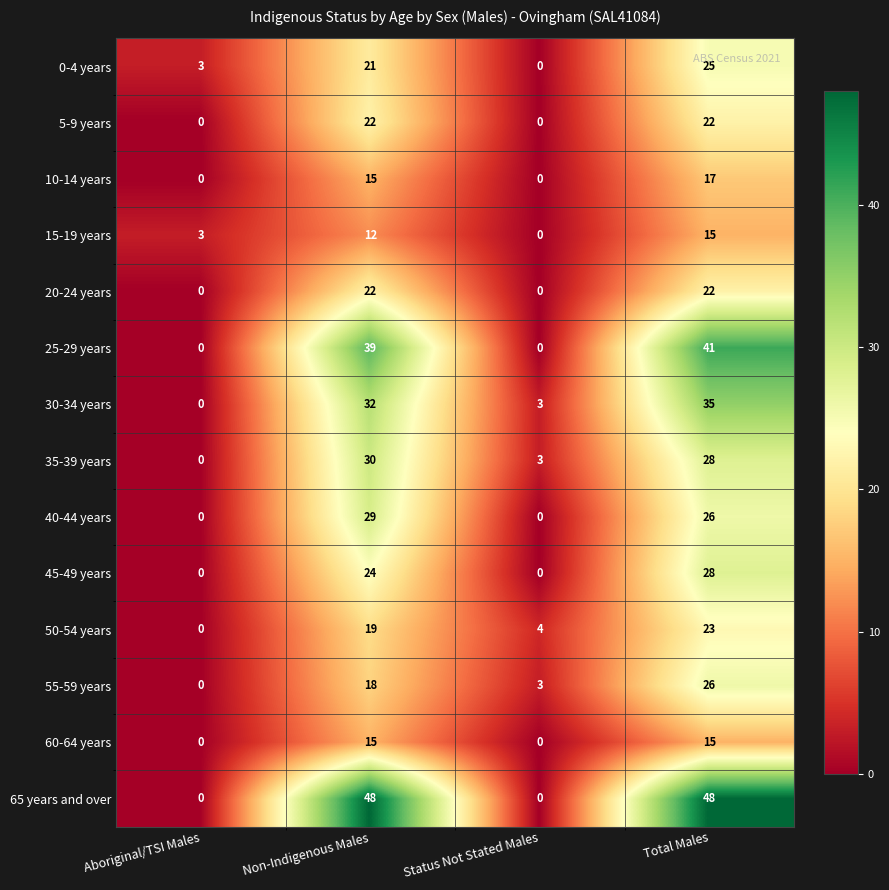

The value of 10-14 years at Total Males is 17. True or false?

True